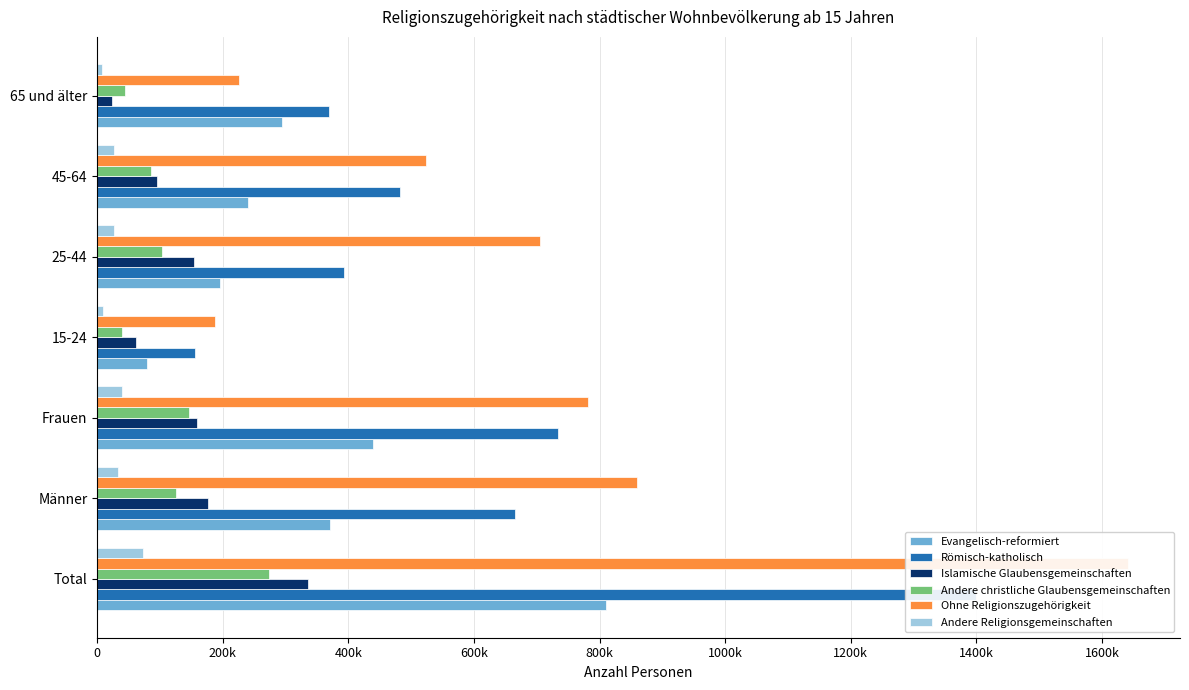

What is the difference between the second highest and minimum values in the Islamische Glaubensgemeinschaften series?

153242